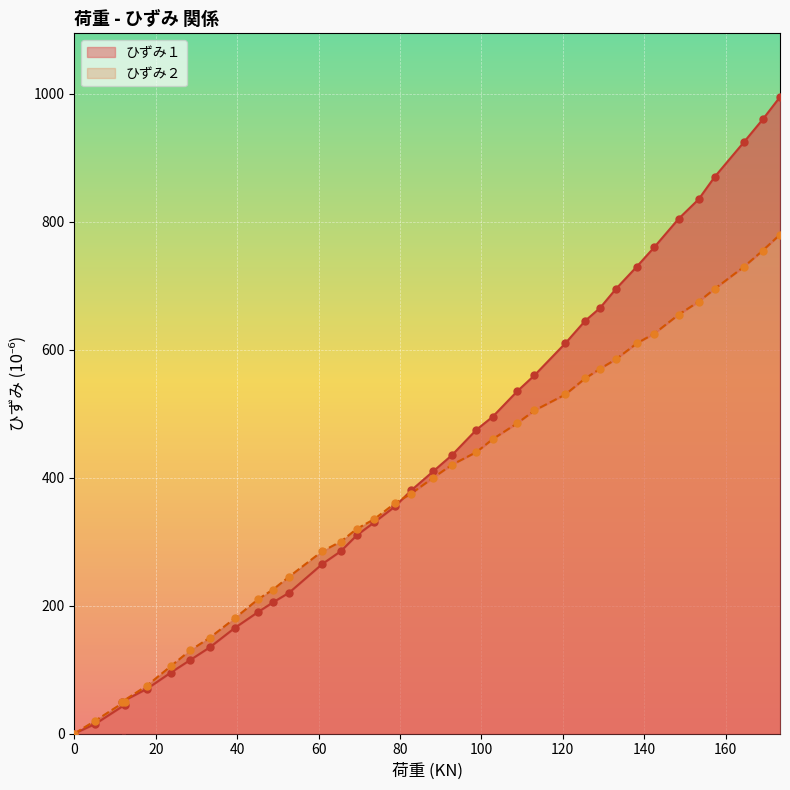

Is the value of ひずみ２ at 33.3333 greater than the value of ひずみ１ at 138.182?

No